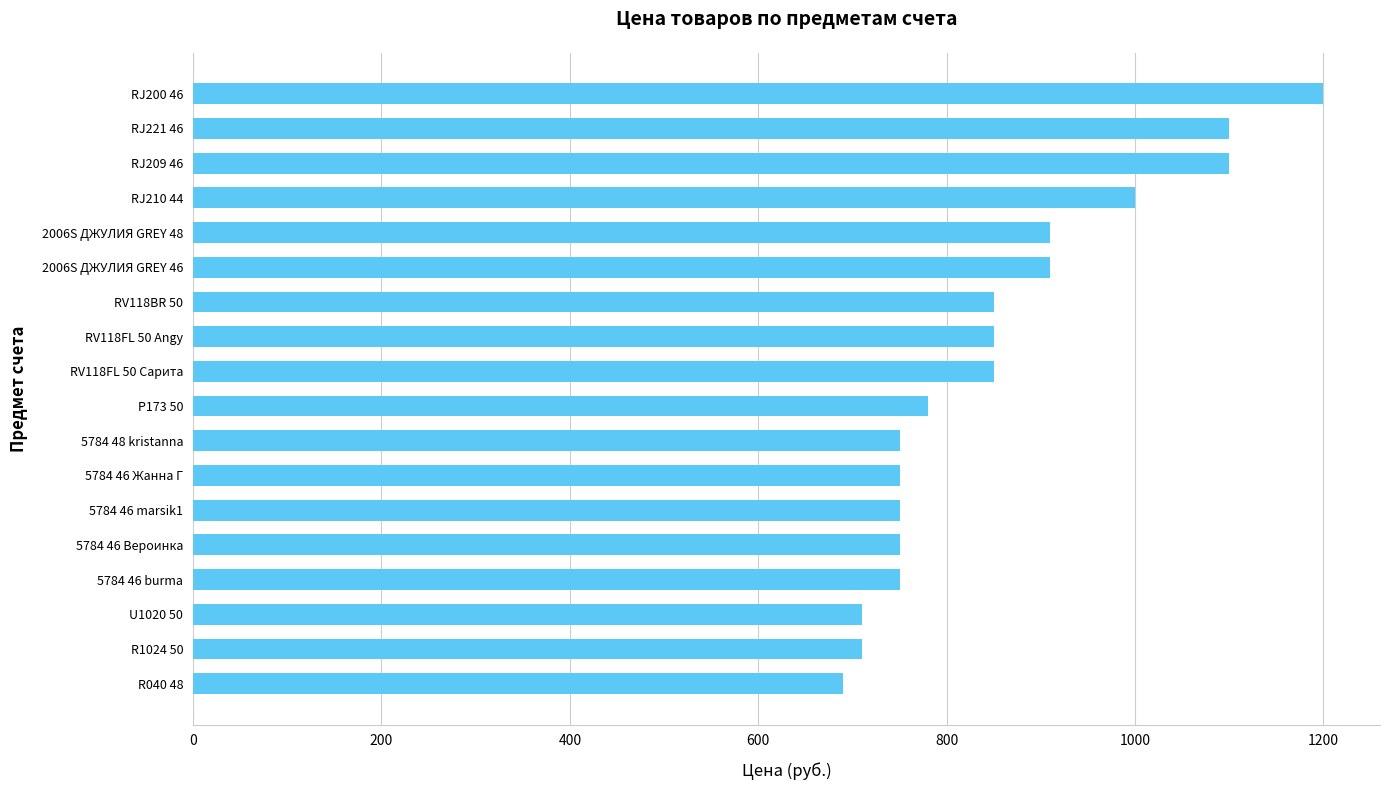

What is the difference between the maximum and minimum values?

510